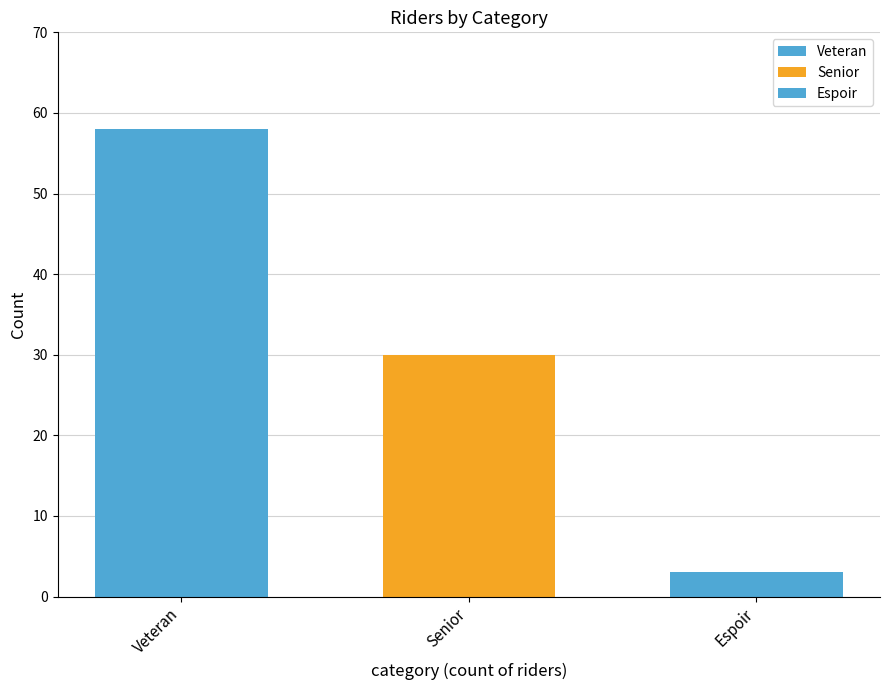

Count the number of categories in the chart.

1